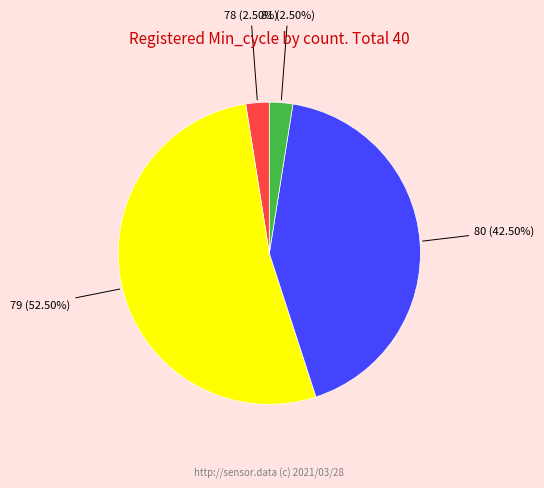

Is there any slice that represents more than half of the pie?

Yes